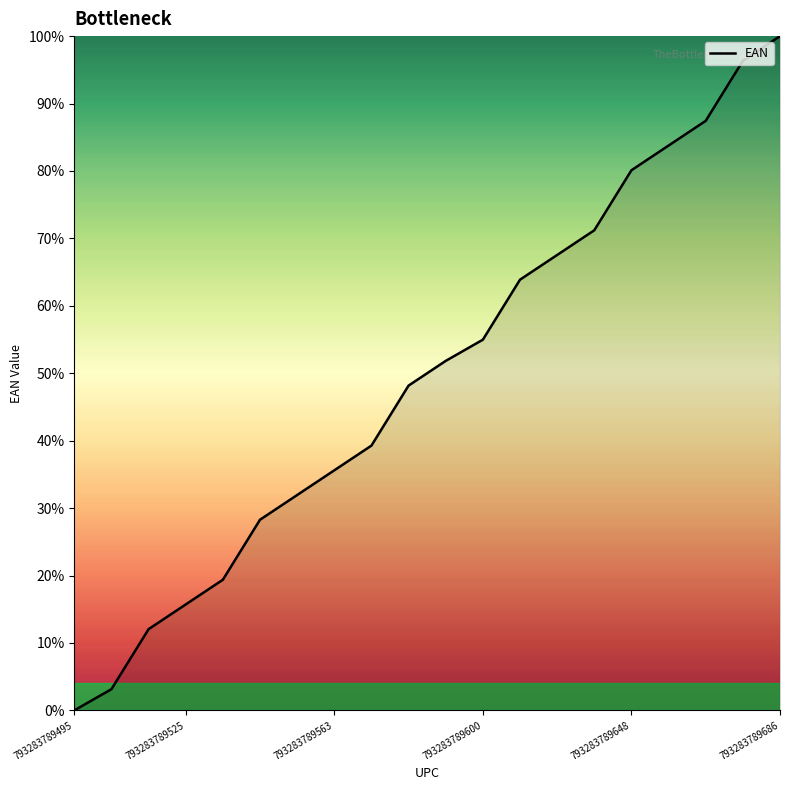

What is the greatest value displayed?

100.0